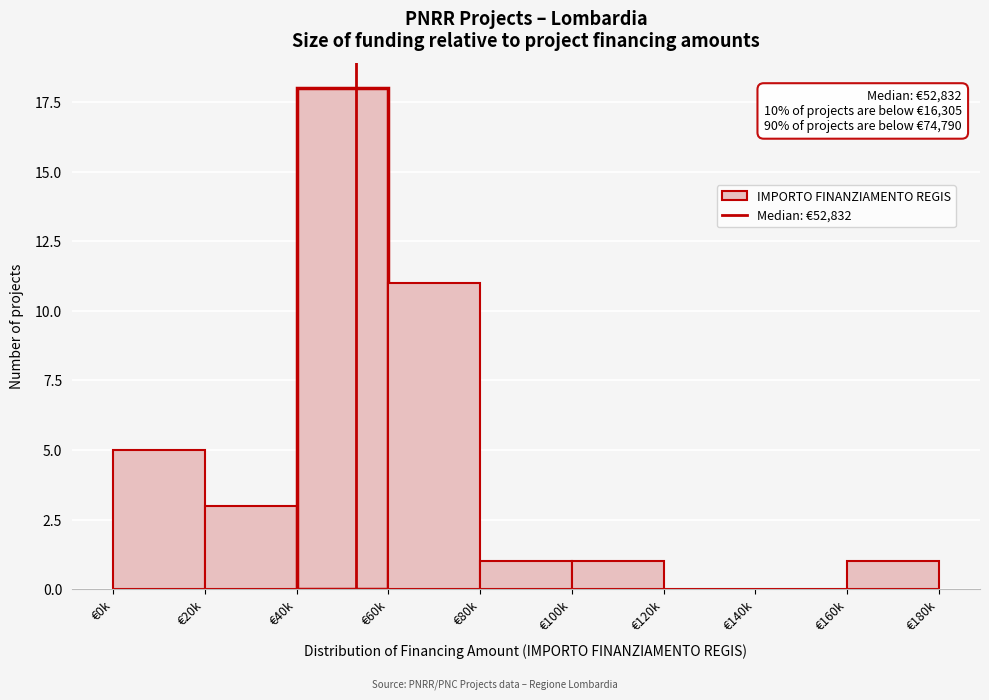

Reading left to right, transcribe all the data shown in this chart.

€0k=5	€20k=3	€40k=18	€60k=11	€80k=1	€100k=1	€120k=0	€140k=0	€160k=1